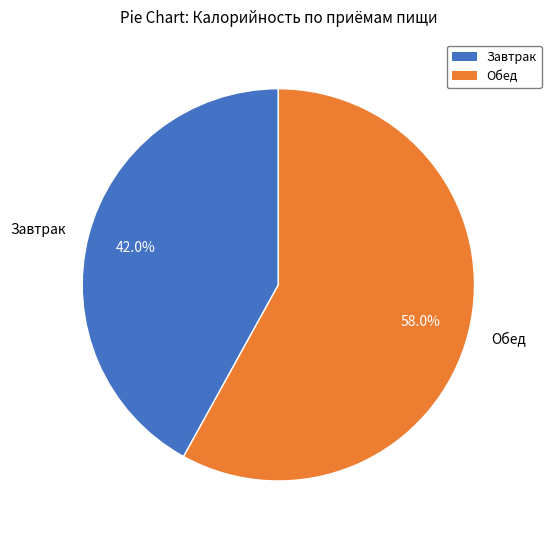

Count the number of slices in the pie.

2